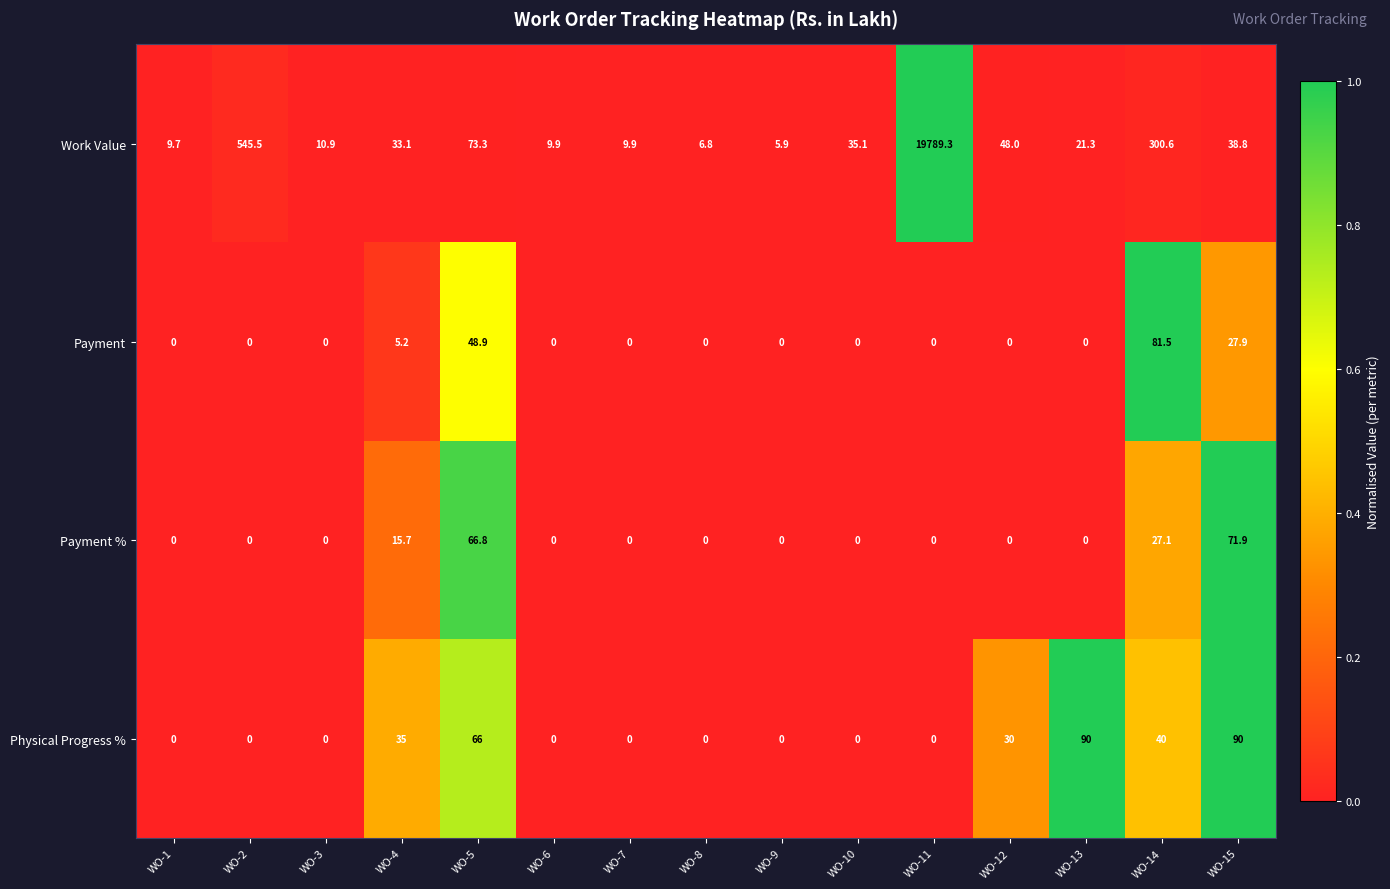

At which label is Payment closest to 40?

WO-5